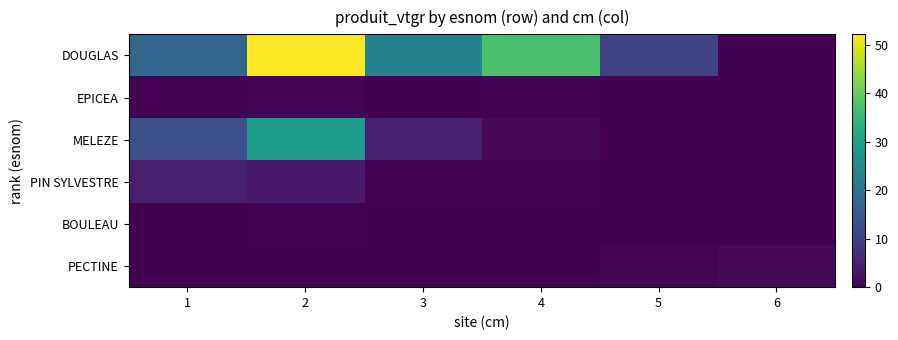

How many distinct data groups are displayed?

6